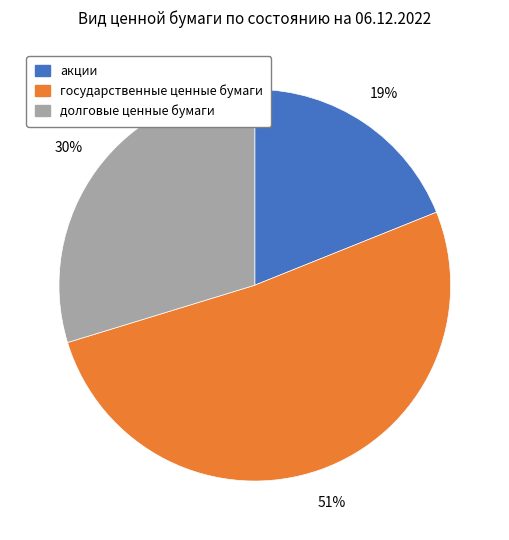

To the nearest percent, what percentage of the pie is акции?

19%